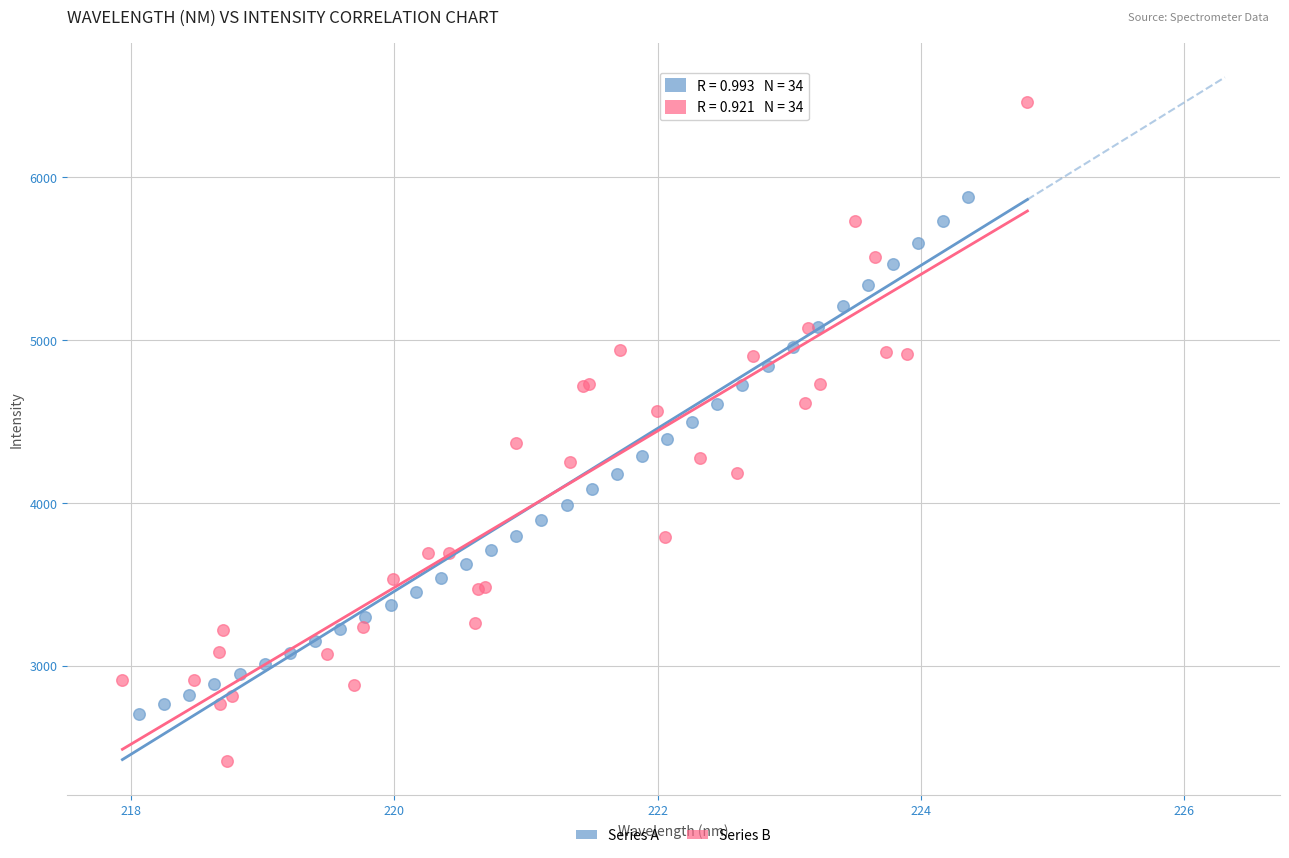

What are all the series names shown in the legend?

Series A, Series B